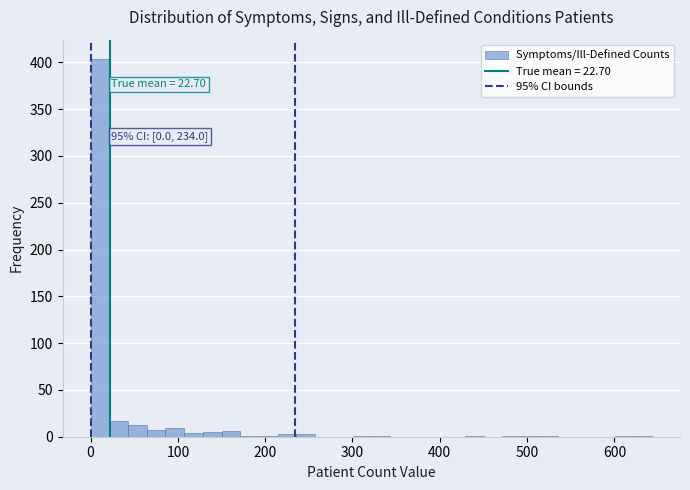

Around what value on the x-axis is the tallest bar? Give the approximate position of its centre, as read against the axis.

10